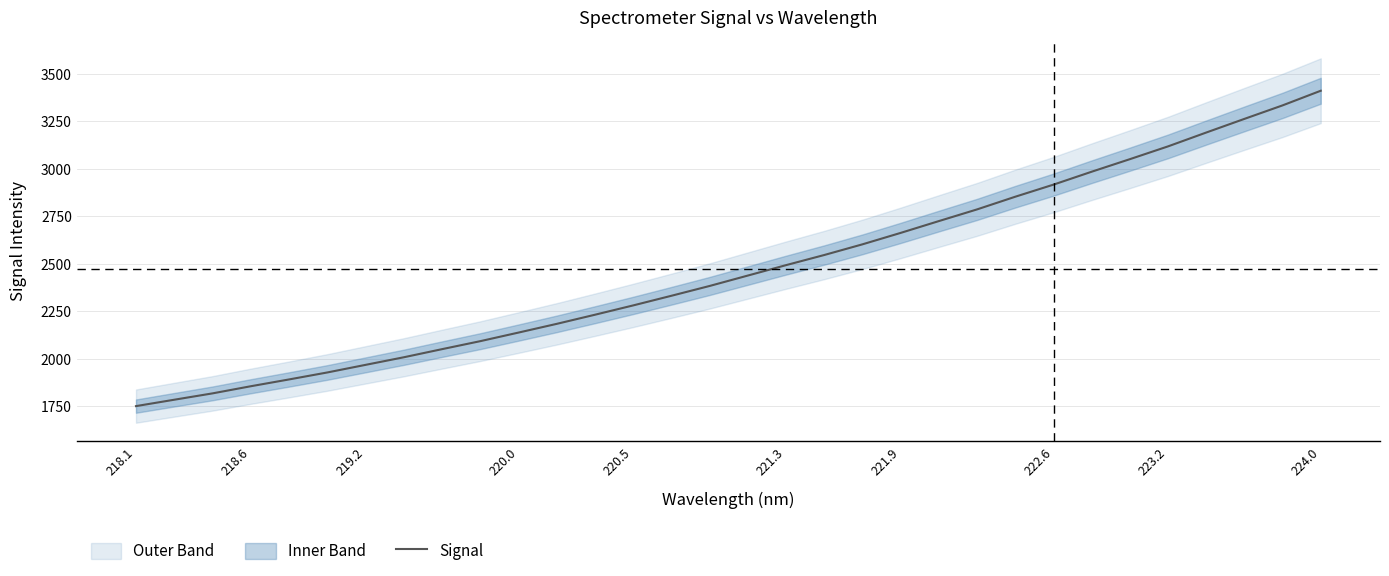

At which label does Signal reach its peak?

224.0